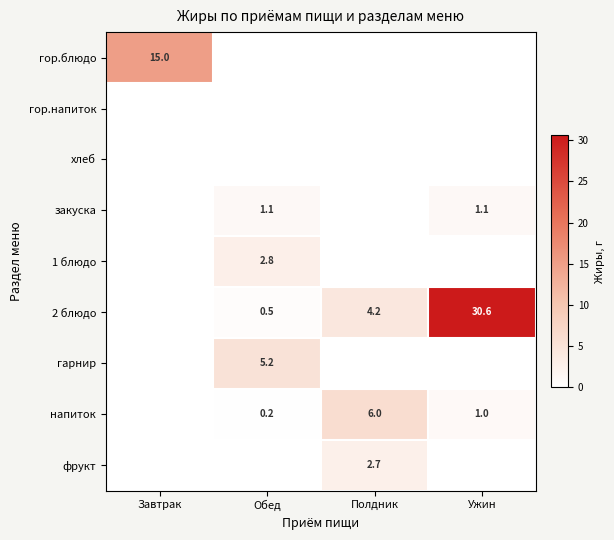

Is the value of закуска at Обед greater than the value of 2 блюдо at Обед?

Yes